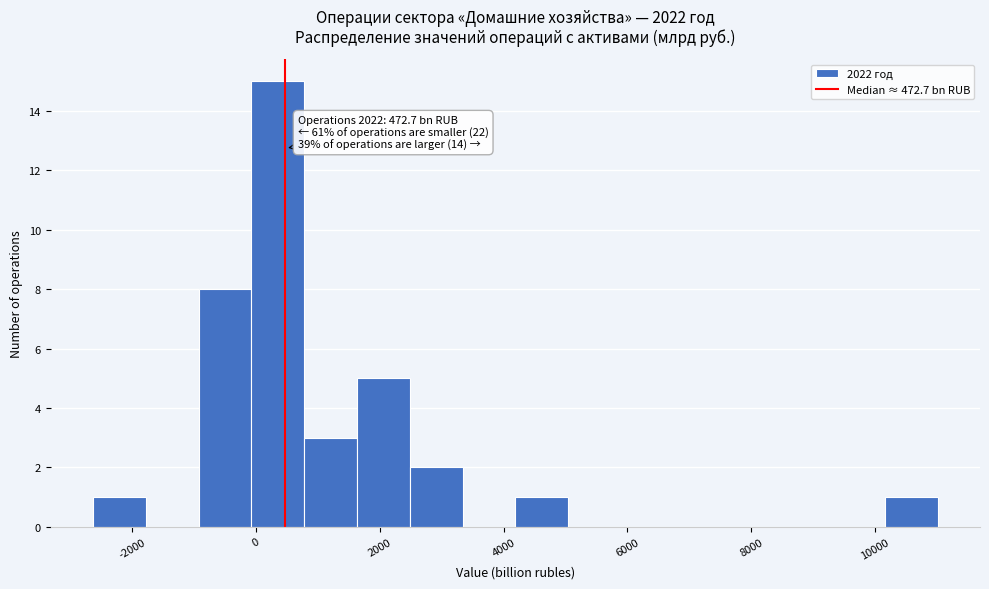

Over which range of the x-axis is the bar tallest?

0 to 800